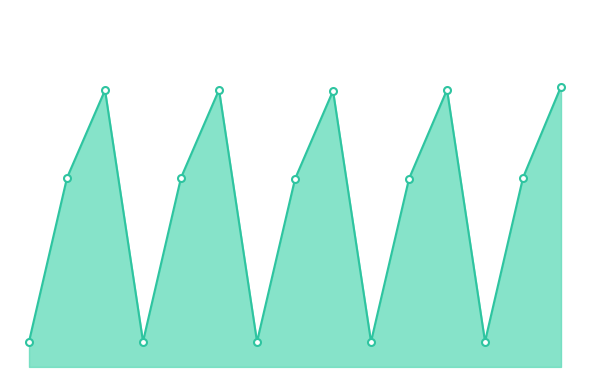

Reading left to right, extract all data points from this chart.

13.8	103.1	150.8	13.8	103.2	151.0	13.7	102.4	150.5	13.7	102.6	151.1	13.8	103.2	152.8